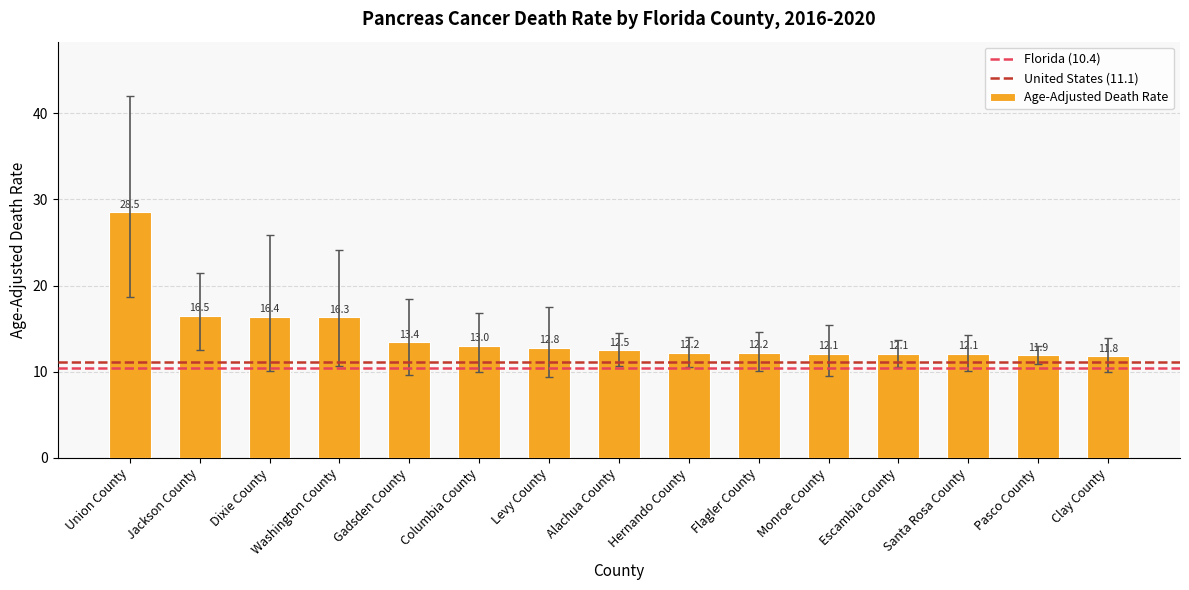

What is the greatest value displayed?

28.5